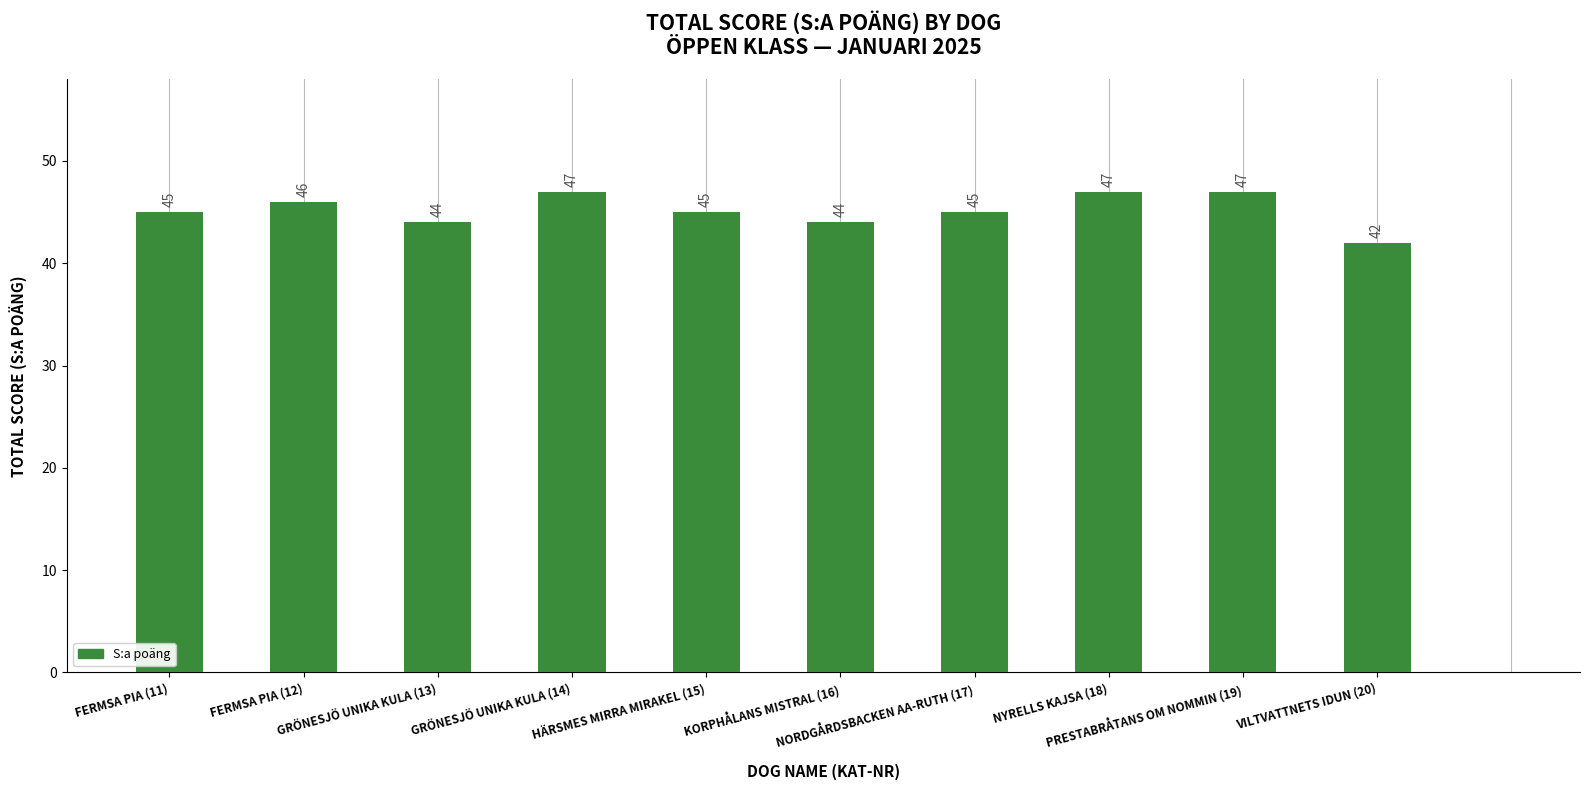

What is the label of the 7th bar from the left?

NORDGÅRDSBACKEN AA-RUTH (17)